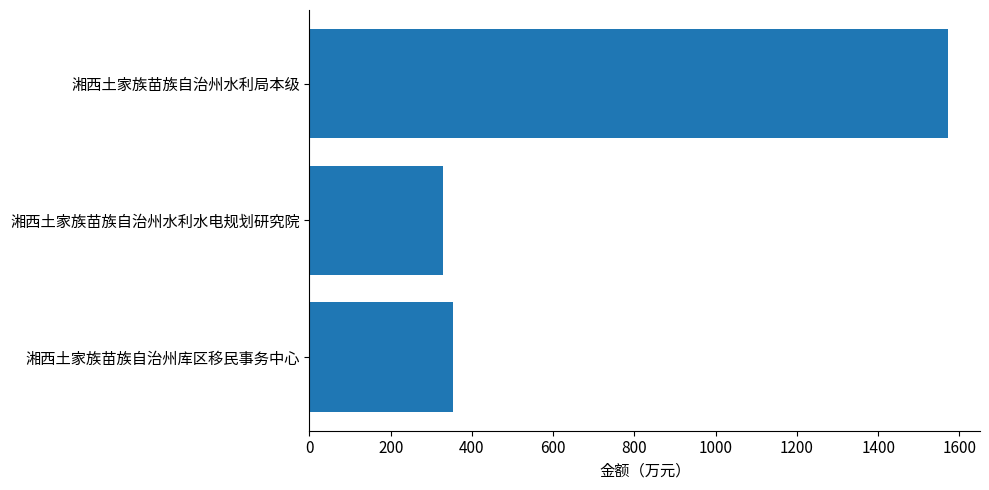

Are the bars horizontal?

Yes